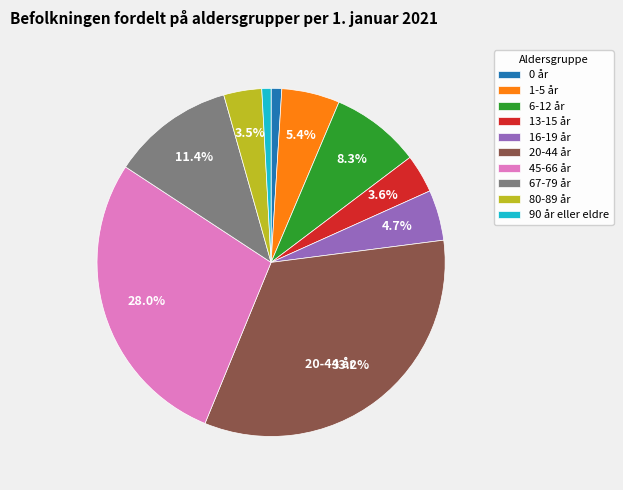

Which has a higher value, 20-44 år or 45-66 år?

20-44 år